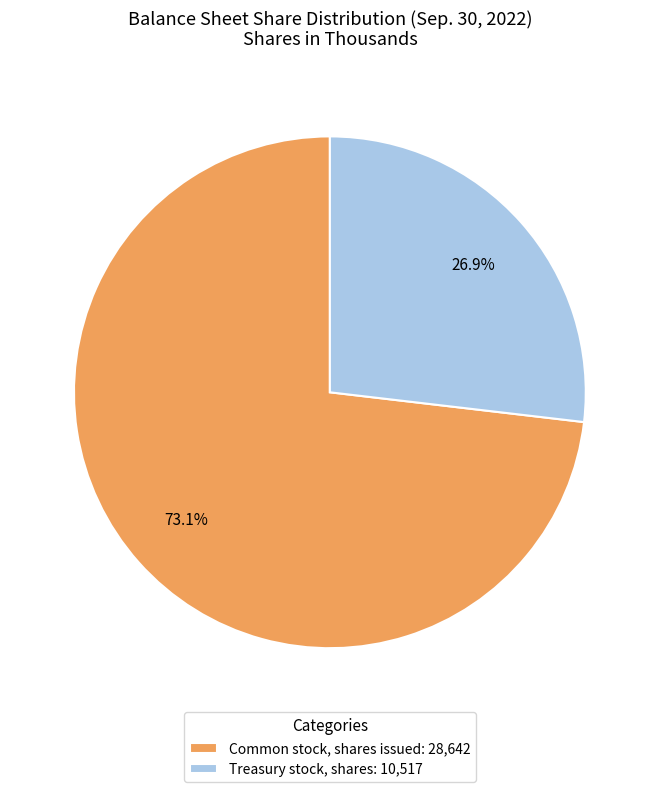

What is the largest slice in the pie chart?

Common stock, shares issued